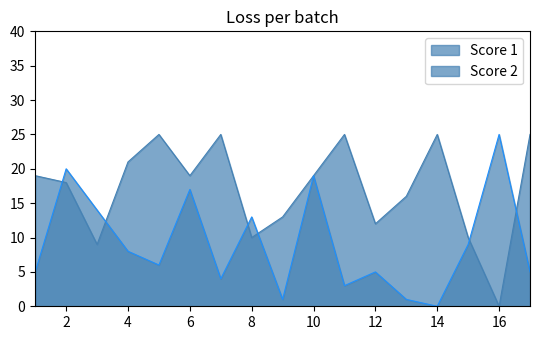

What is the total value across all series at 7?

29